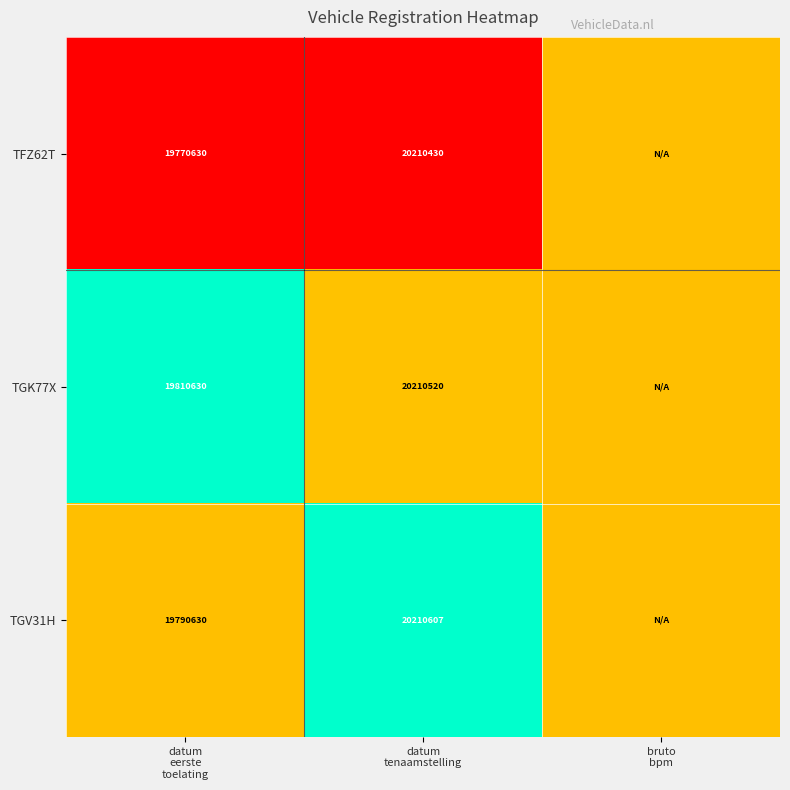

The value of TGV31H at bruto bpm is 0.7. True or false?

False